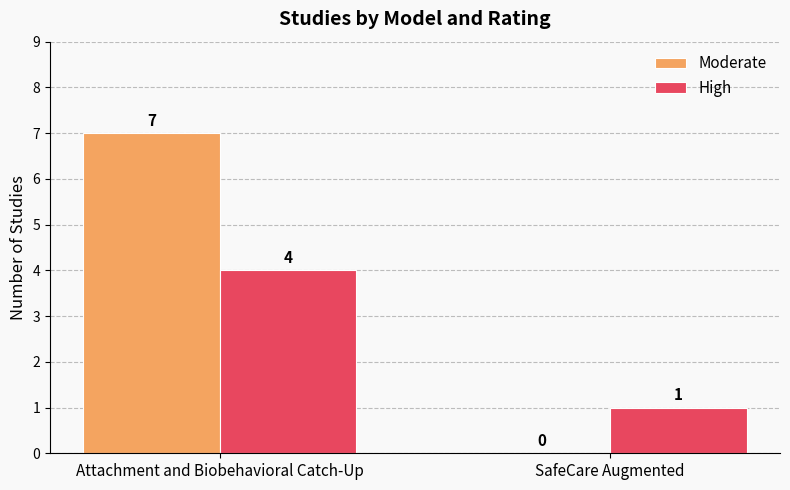

What are all the series names shown in the legend?

Moderate, High